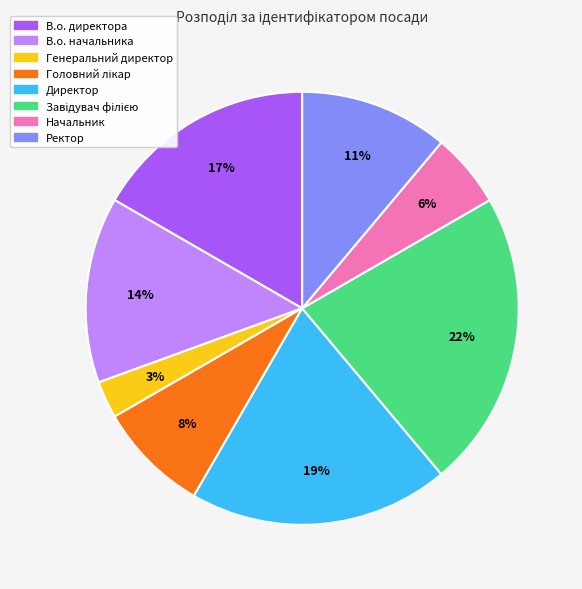

Which category has the smallest portion of the pie?

Генеральний директор